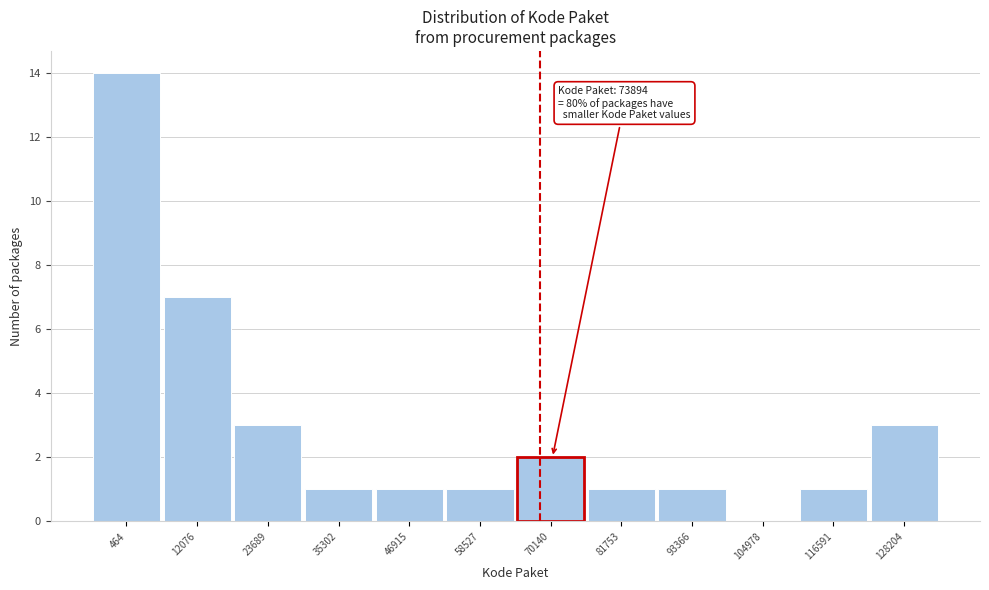

Reading left to right, what are all the values shown in this chart?

464=14	12076=7	23689=3	35302=1	46915=1	58527=1	70140=2	81753=1	93366=1	104978=0	116591=1	128204=3